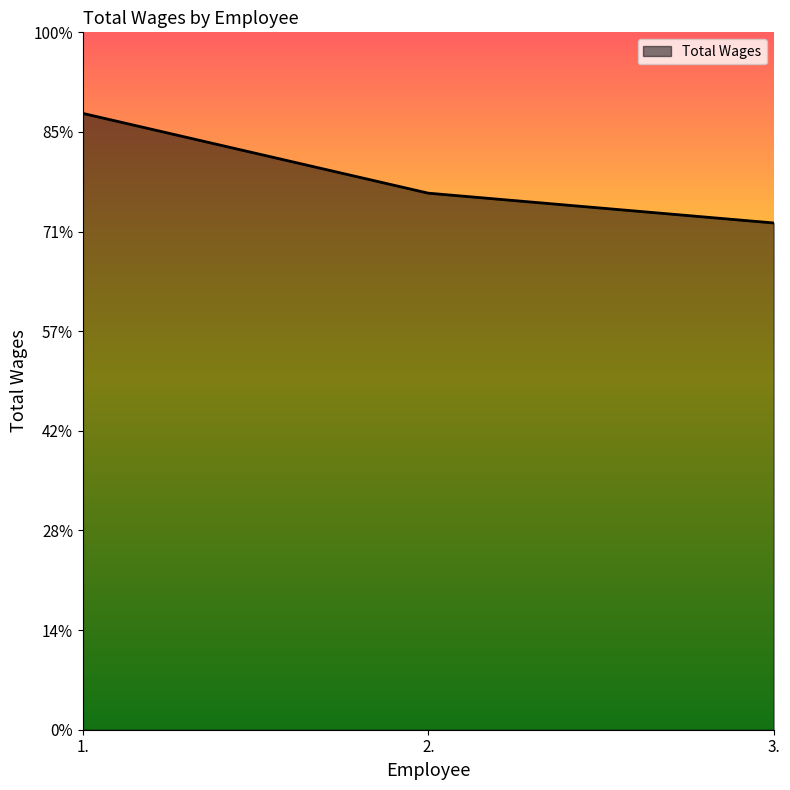

What position from the left is 1.?

1